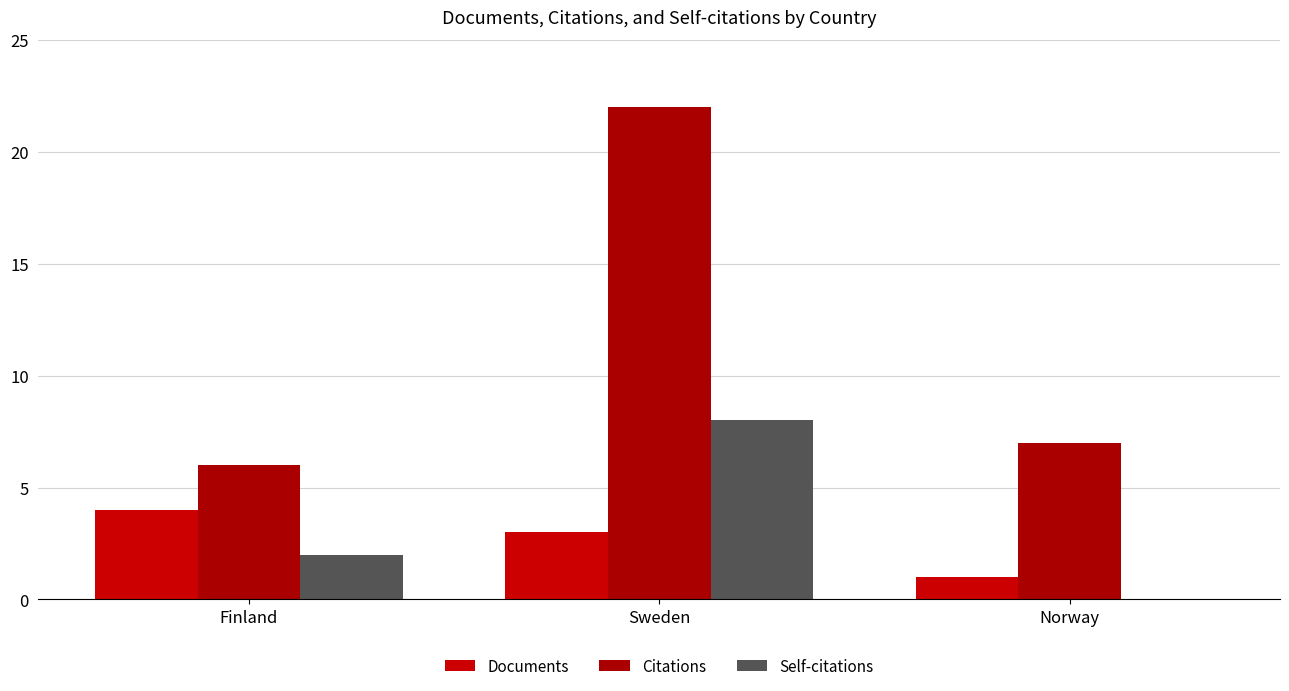

Is it true that Documents equals 3 at Sweden?

True